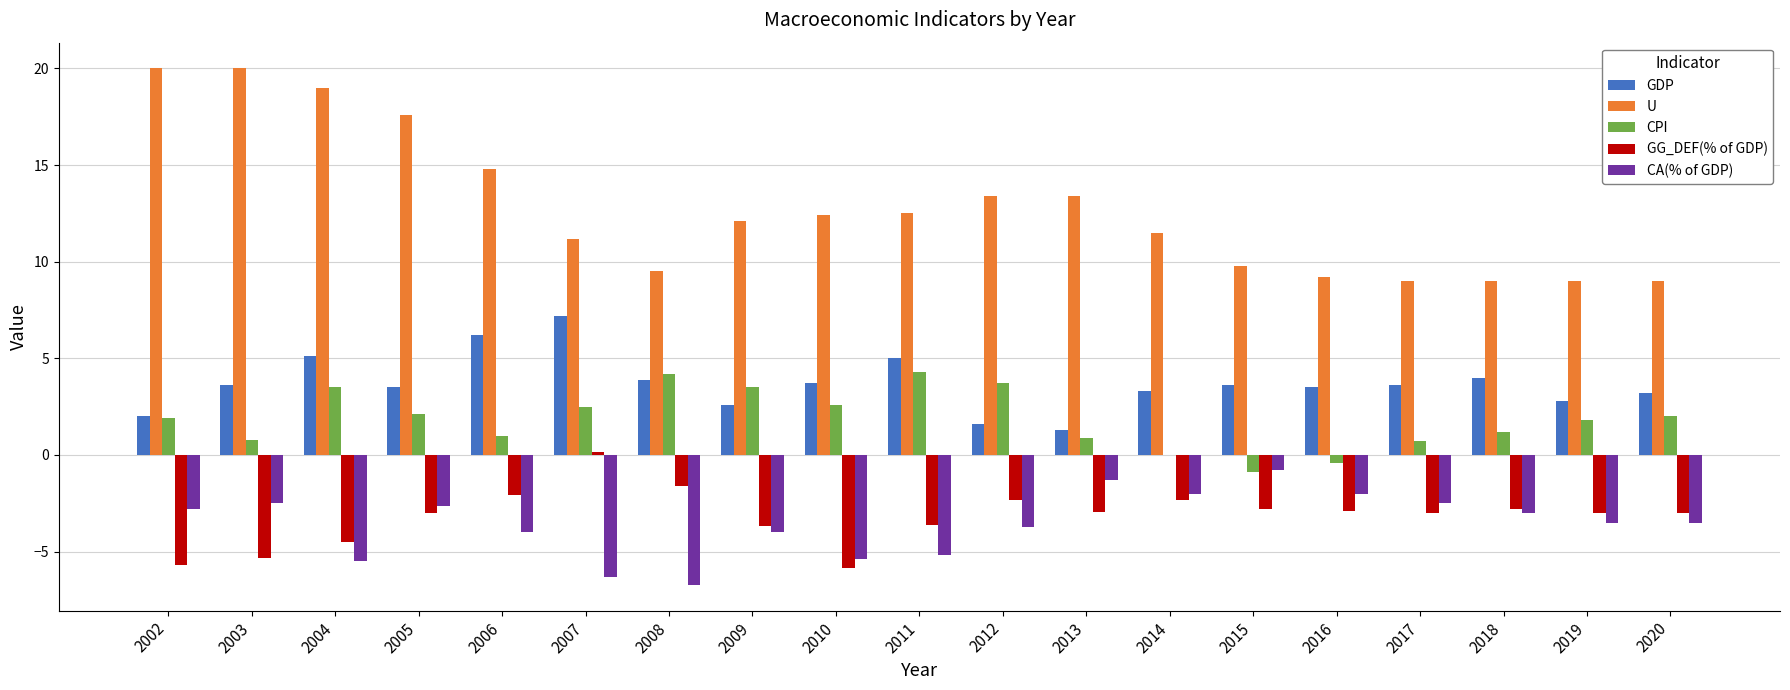

What is the maximum value for CPI?

4.3